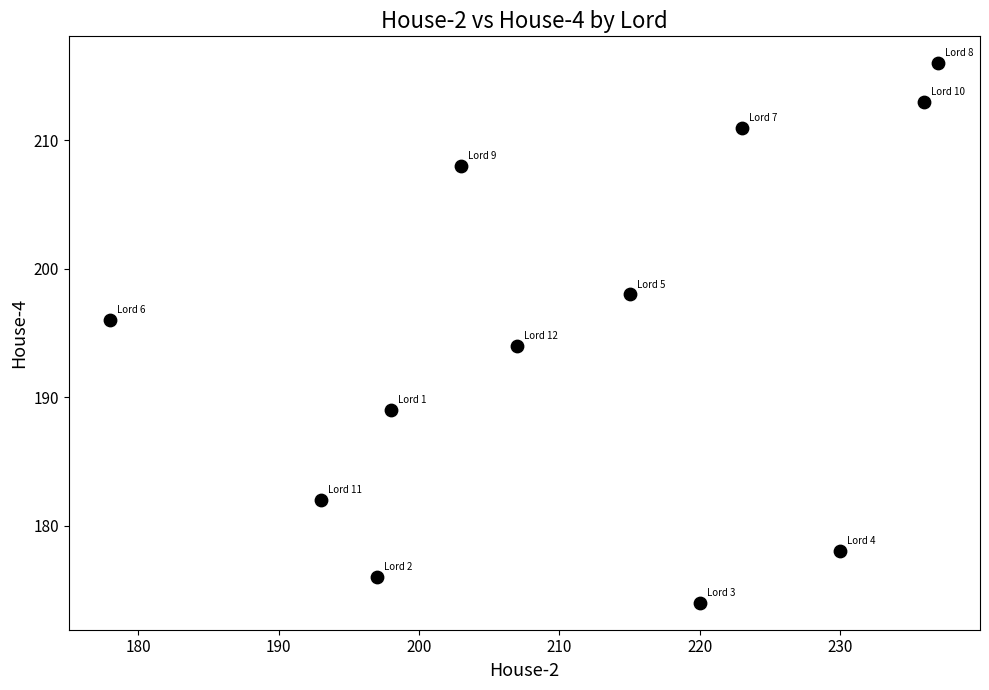

What is the average Y value?

195